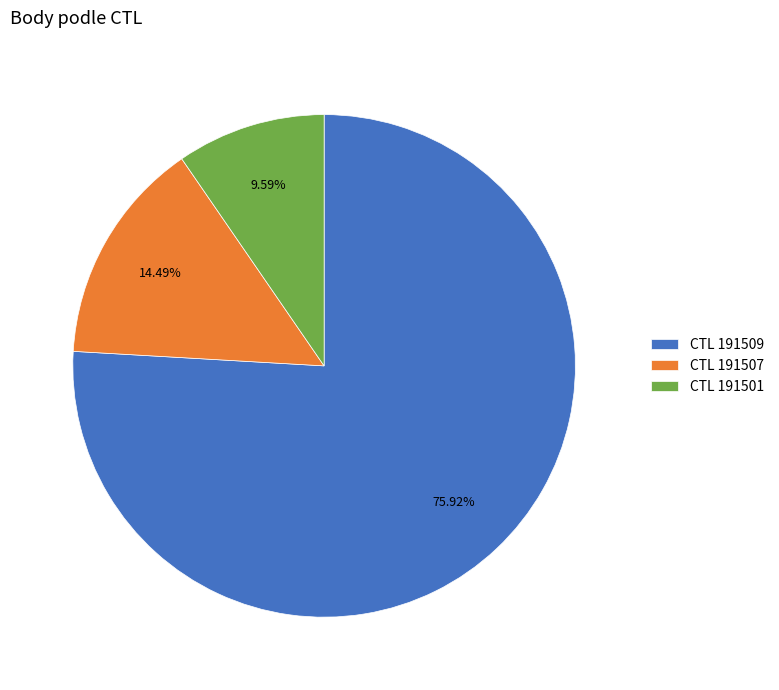

What is the majority slice?

CTL 191509